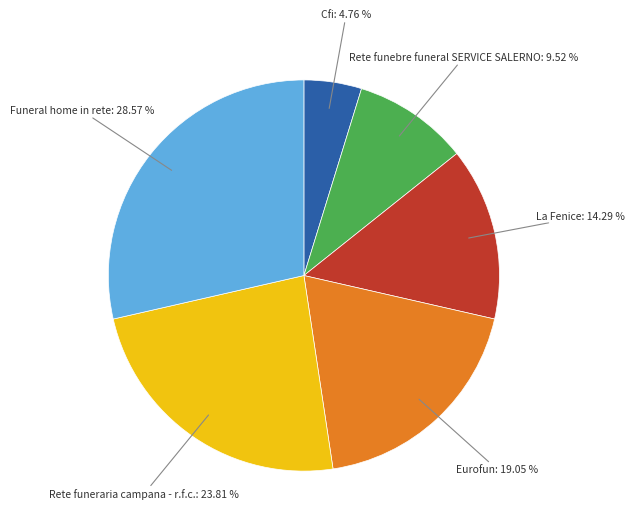

Which slice is the smallest?

Cfi